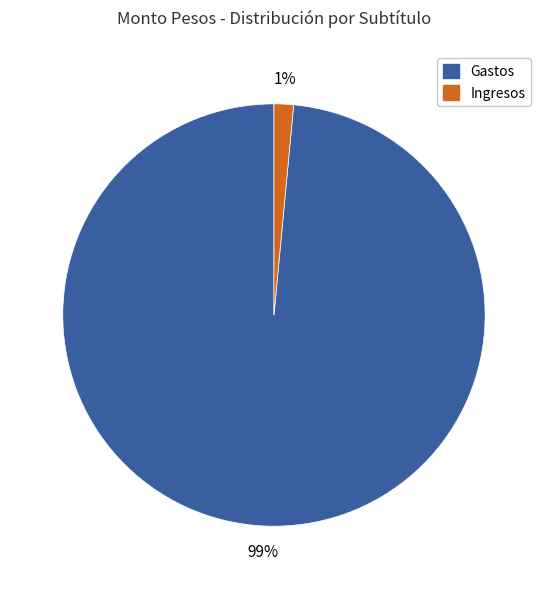

Is there any slice that represents more than half of the pie?

Yes